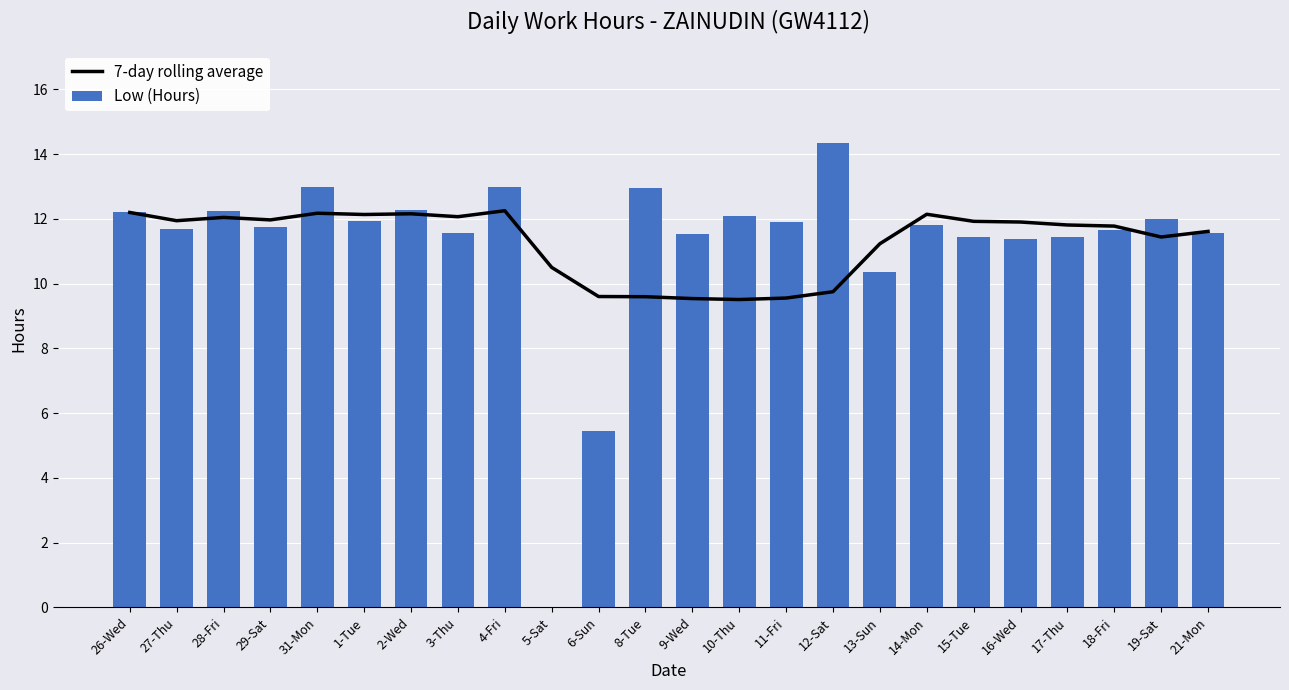

What is the average value of the 7-day rolling average series?

11.3